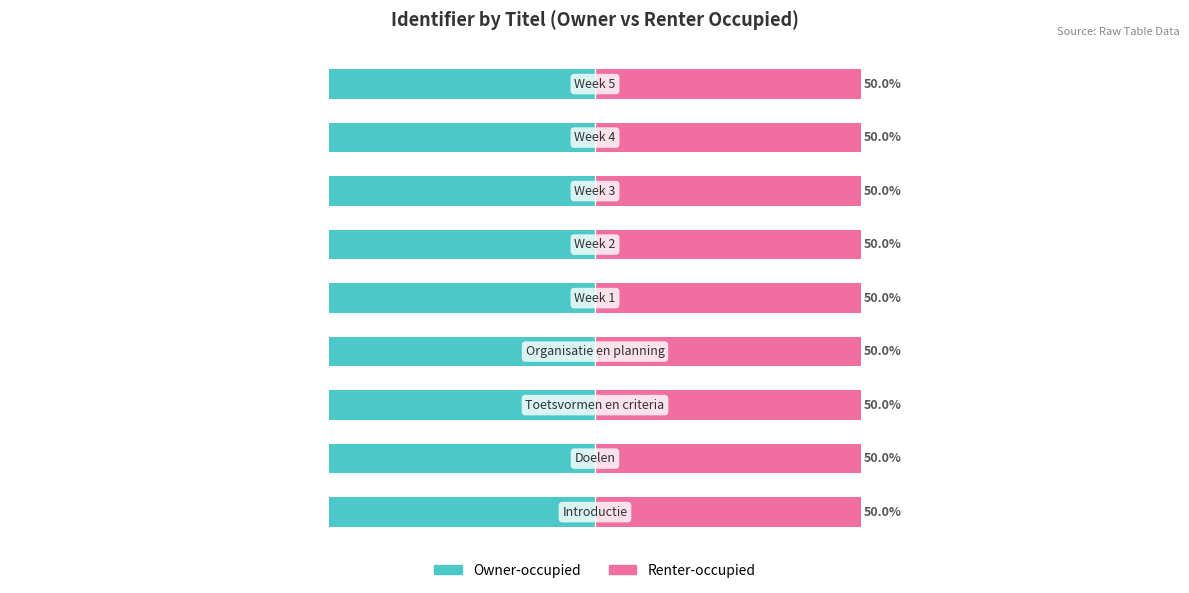

At how many categories does at least one series exceed -28?

9